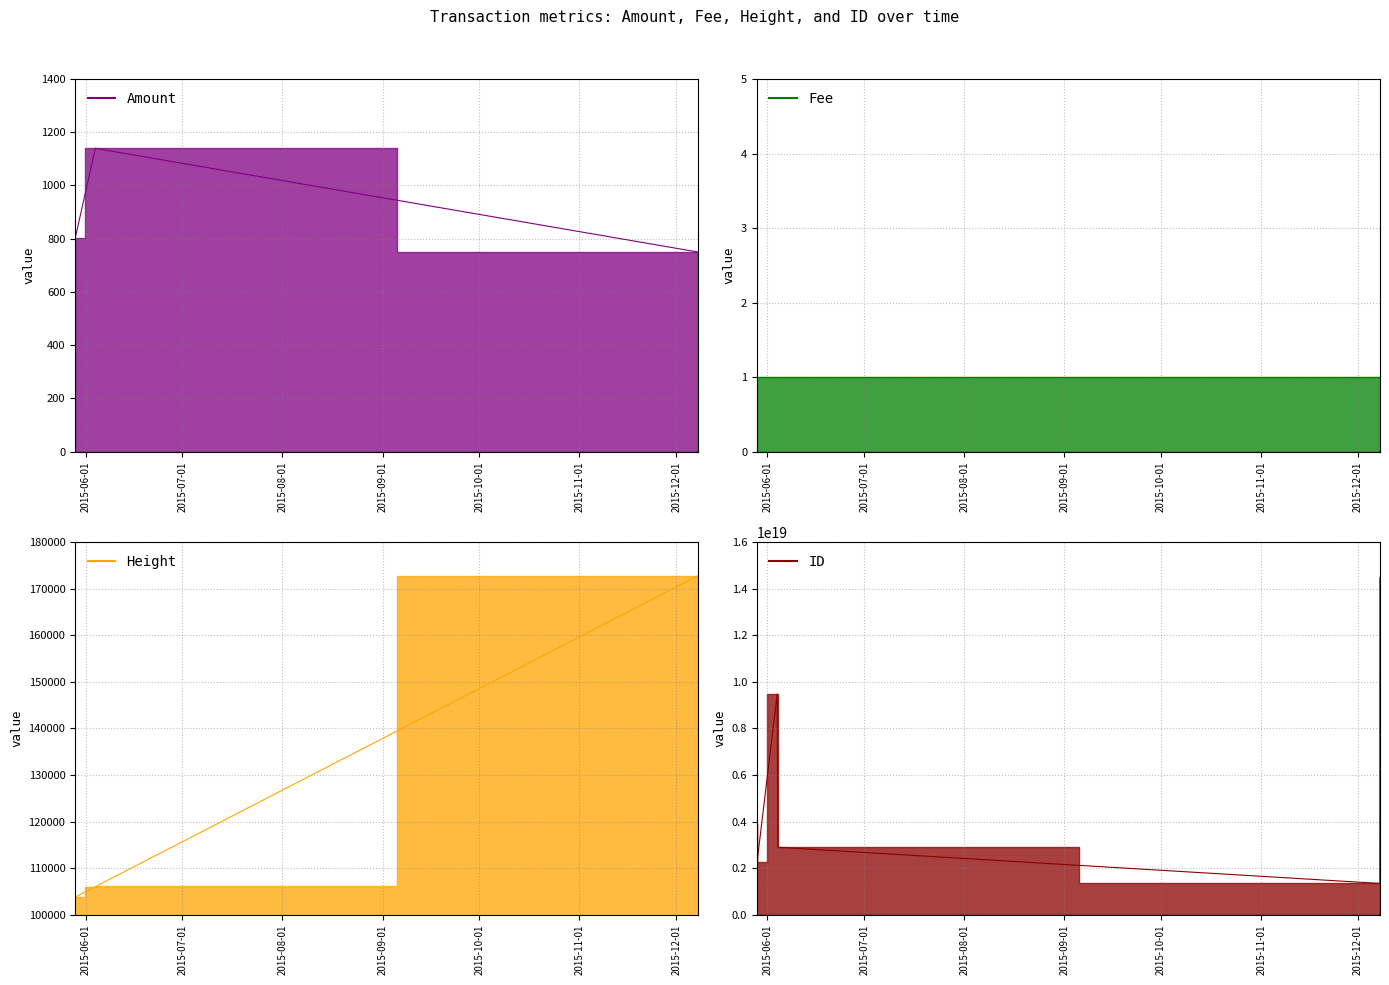

Where does the Amount series first go above 803?

2015-06-04 00:31:39